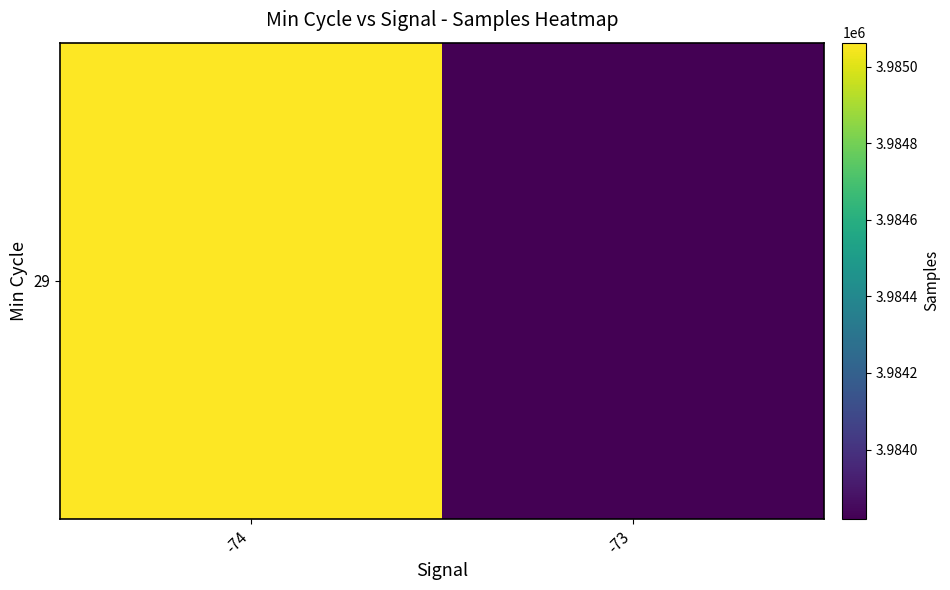

What is the change in value from -74 to -73?

-1243.7